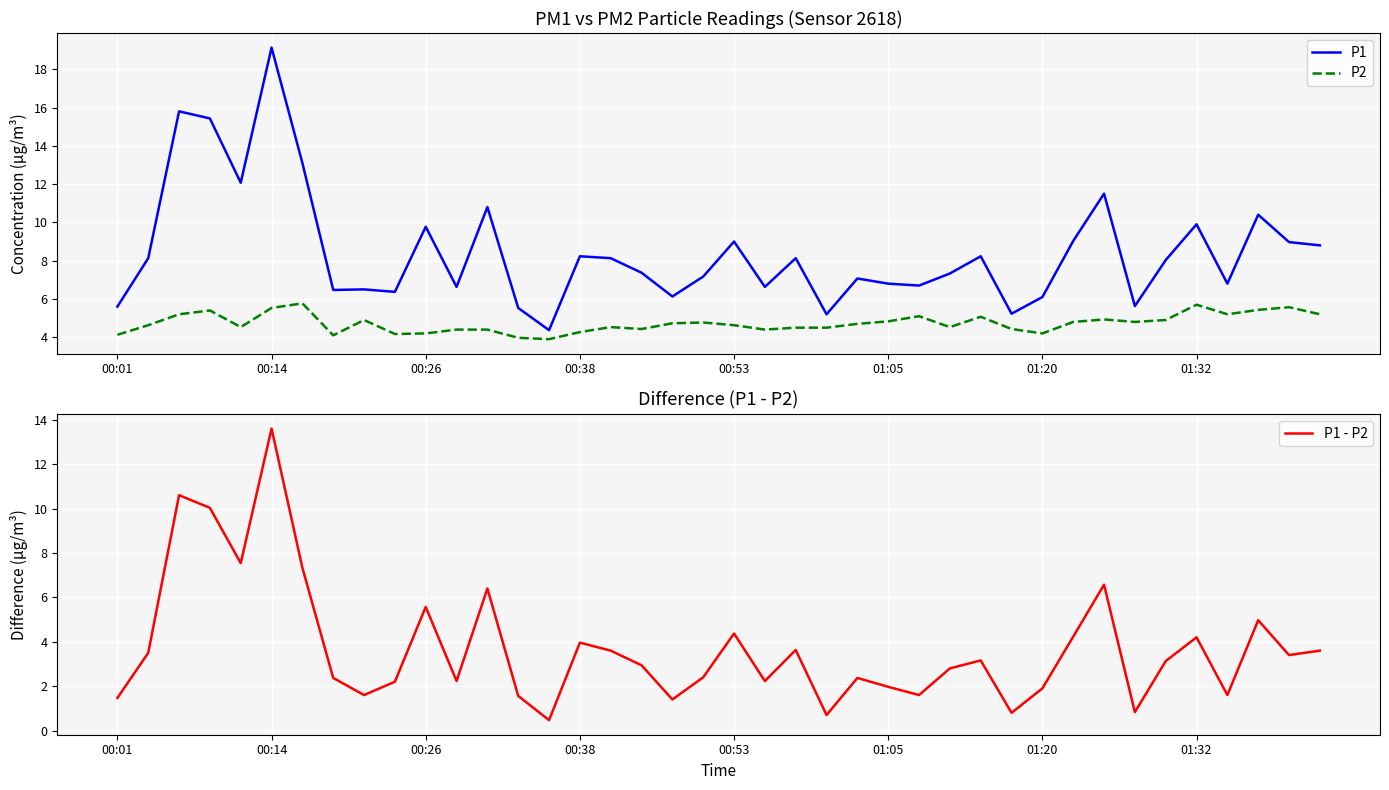

True or false: P1 and P2 intersect in this chart.

False